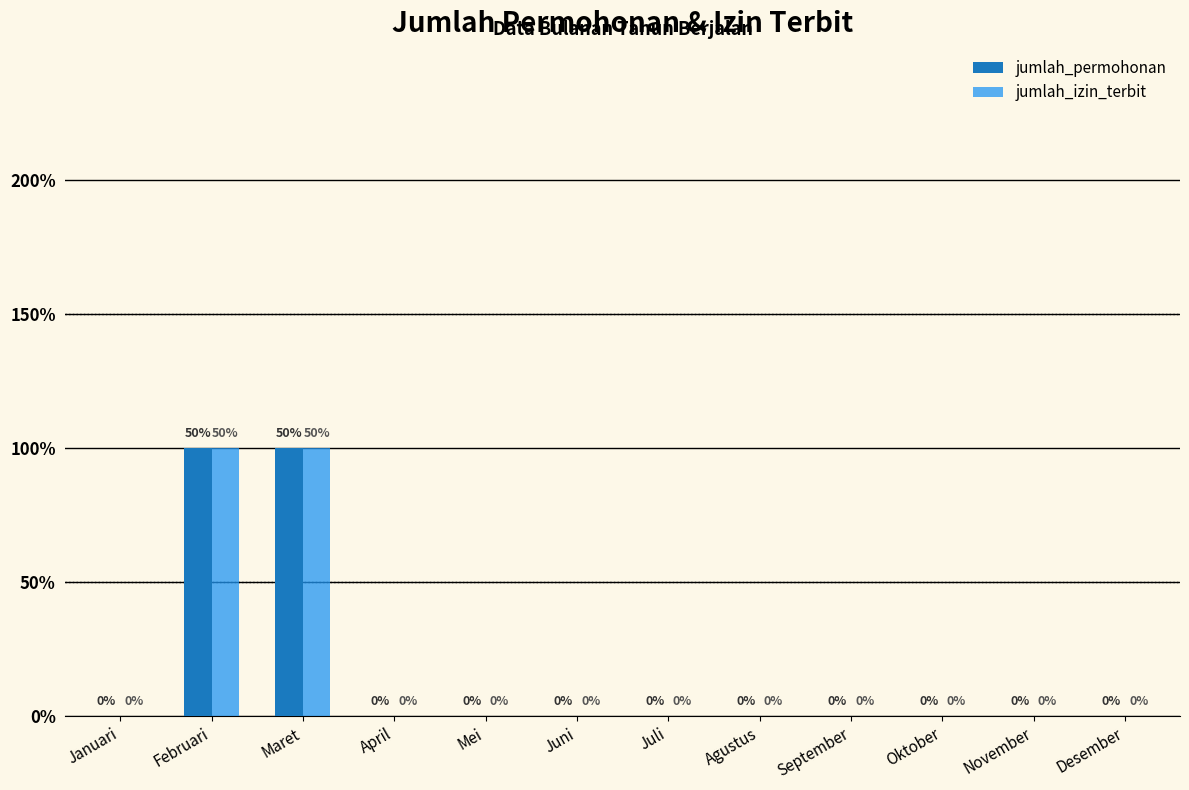

Does the chart contain stacked bars?

No